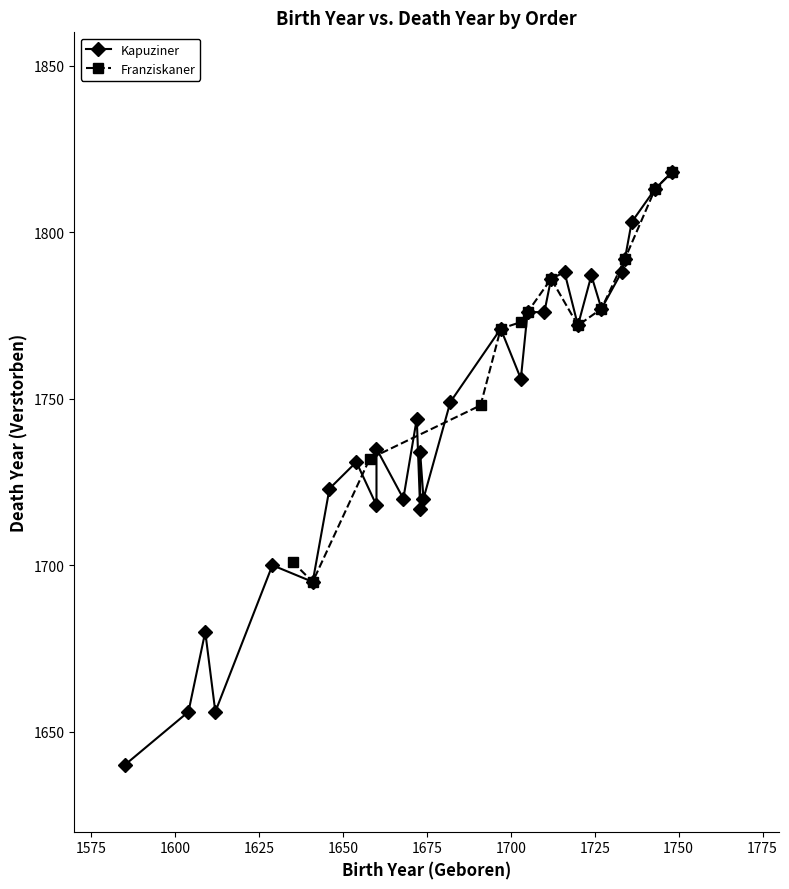

True or false: Franziskaner has more than 2 points higher than both neighbors.

False